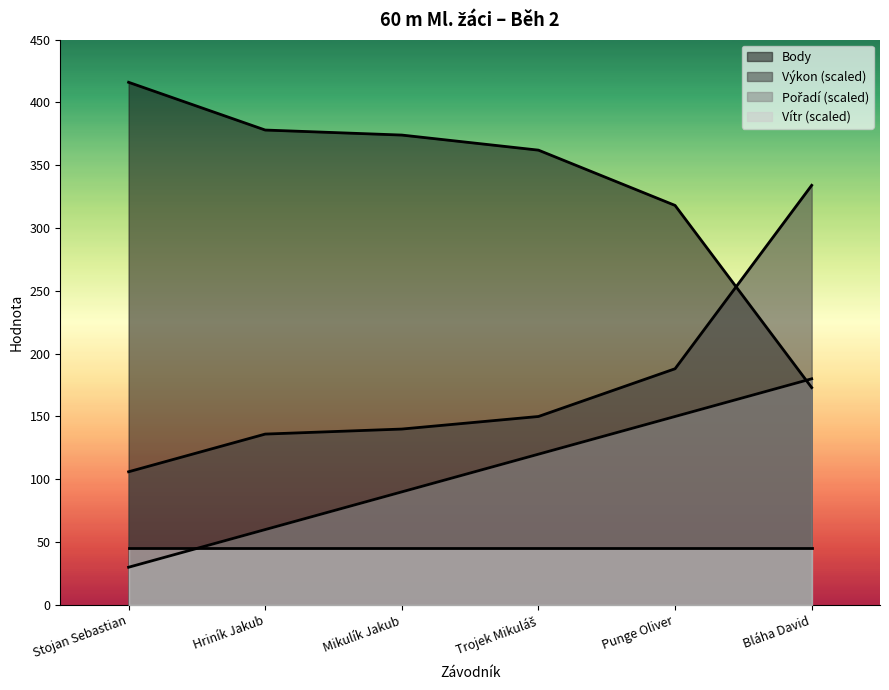

What is the difference between the Body values at Hriník Jakub and Trojek Mikuláš?

16.0